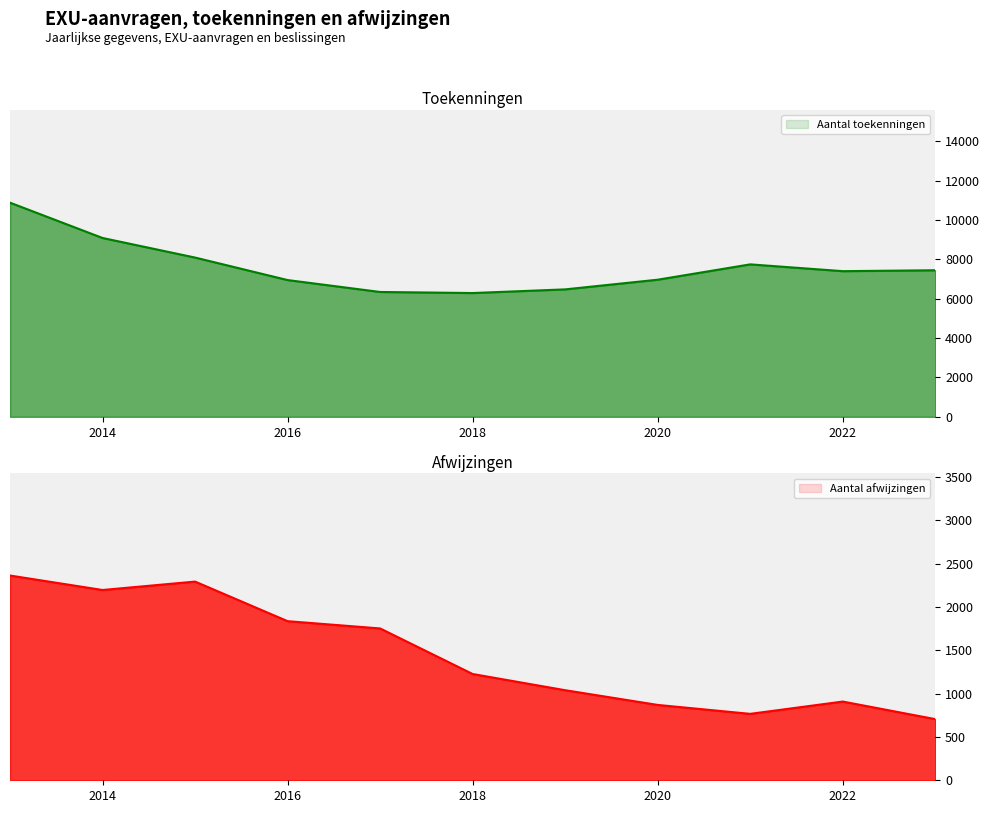

Which category has the lowest value in the Aantal toekenningen series?

2018